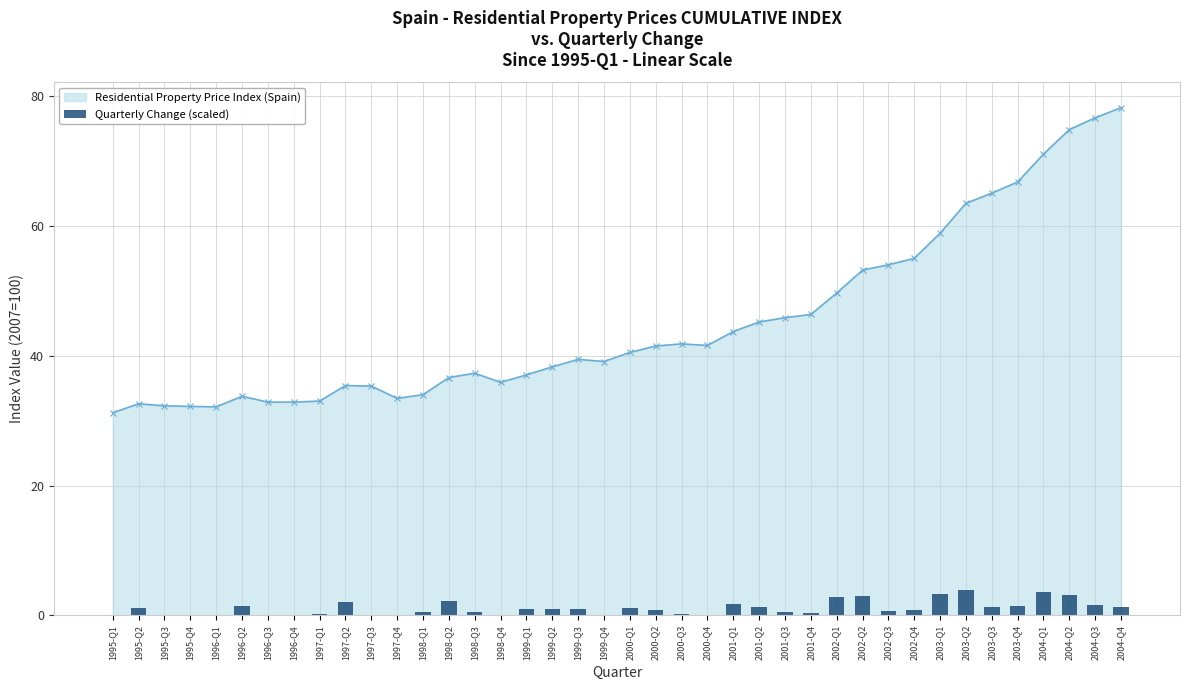

Are the bars grouped side by side (vs. stacked)?

No